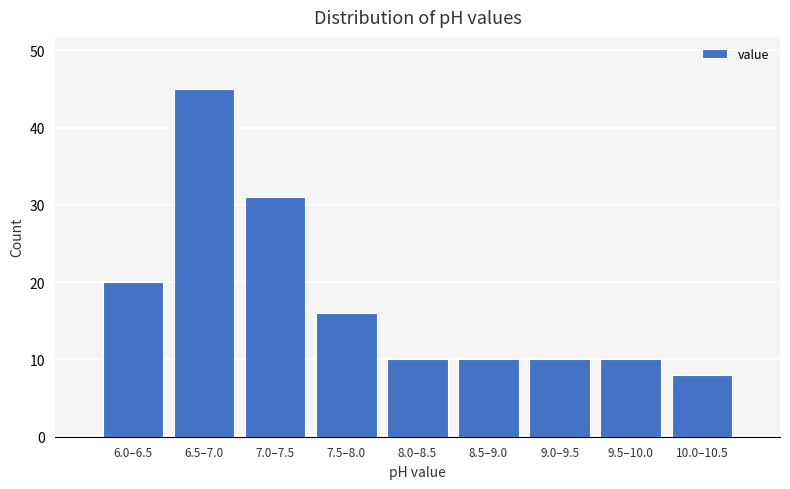

Reading left to right, transcribe all the data shown in this chart.

20	45	31	16	10	10	10	10	8